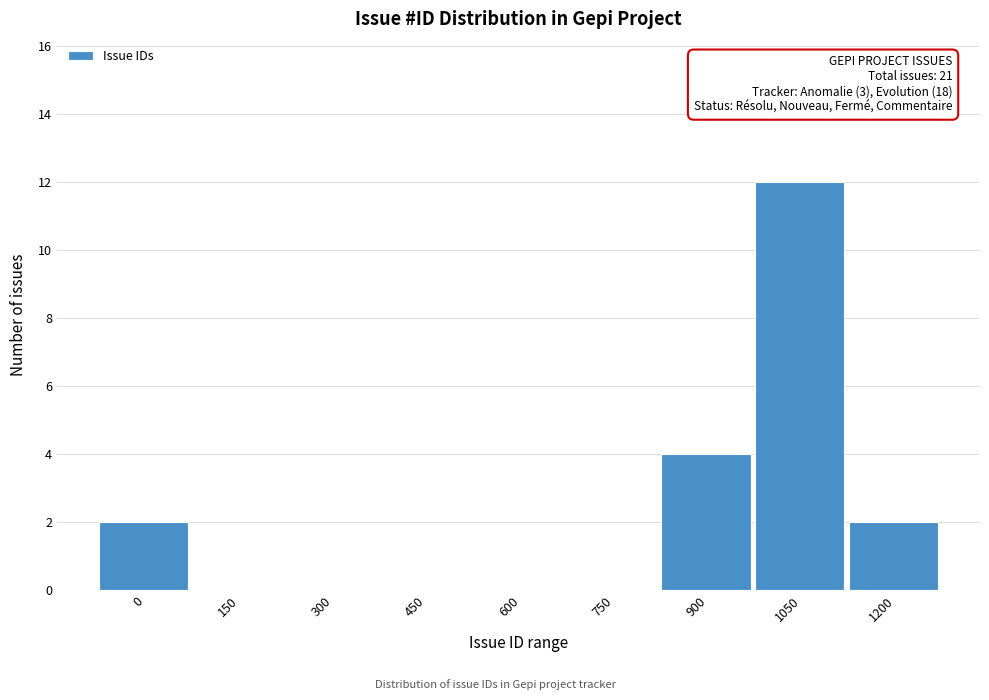

Reading left to right, what are all the values shown in this chart?

0=2	150=0	300=0	450=0	600=0	750=0	900=4	1050=12	1200=2